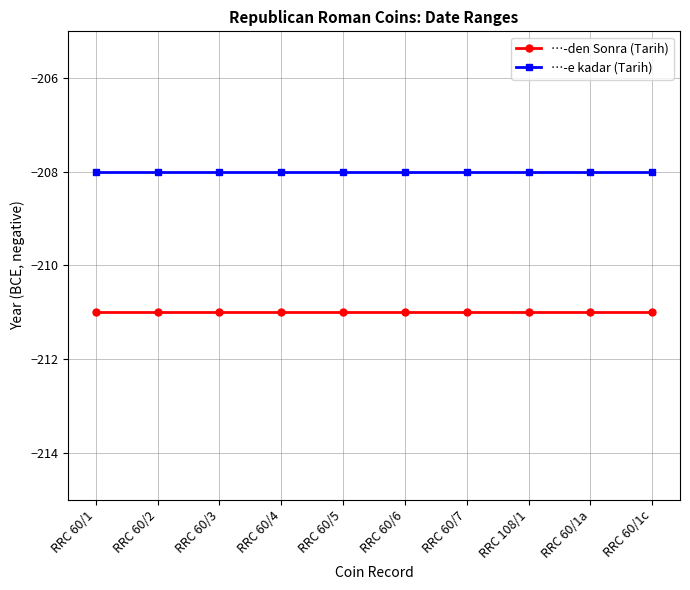

What are all the series names shown in the legend?

…-den Sonra (Tarih), …-e kadar (Tarih)